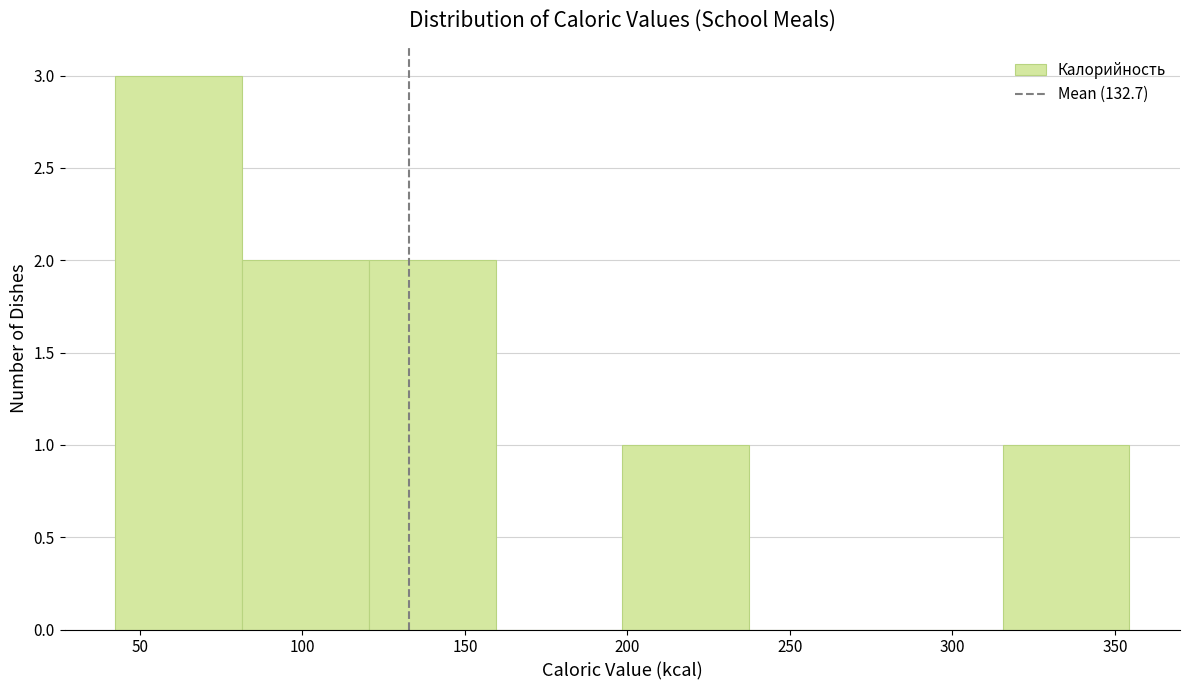

How tall is the bar that spans 200 to 235 on the x-axis? Neither the bar edges nor the heights are printed on the chart, so give them approximately, as read against the axes.

1